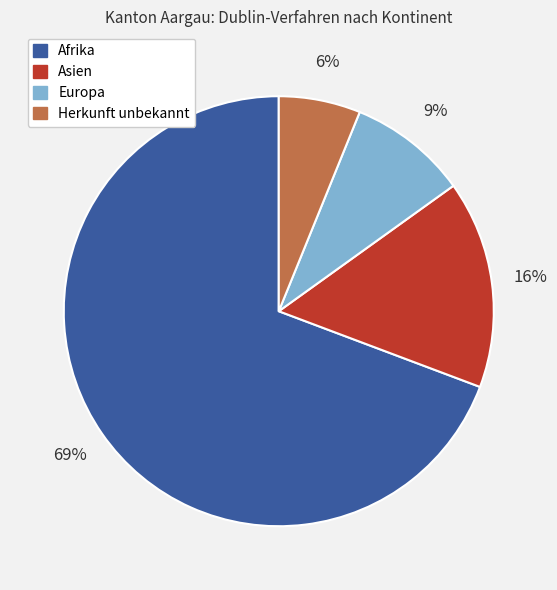

Is the sum of Afrika and Europa greater than half?

Yes